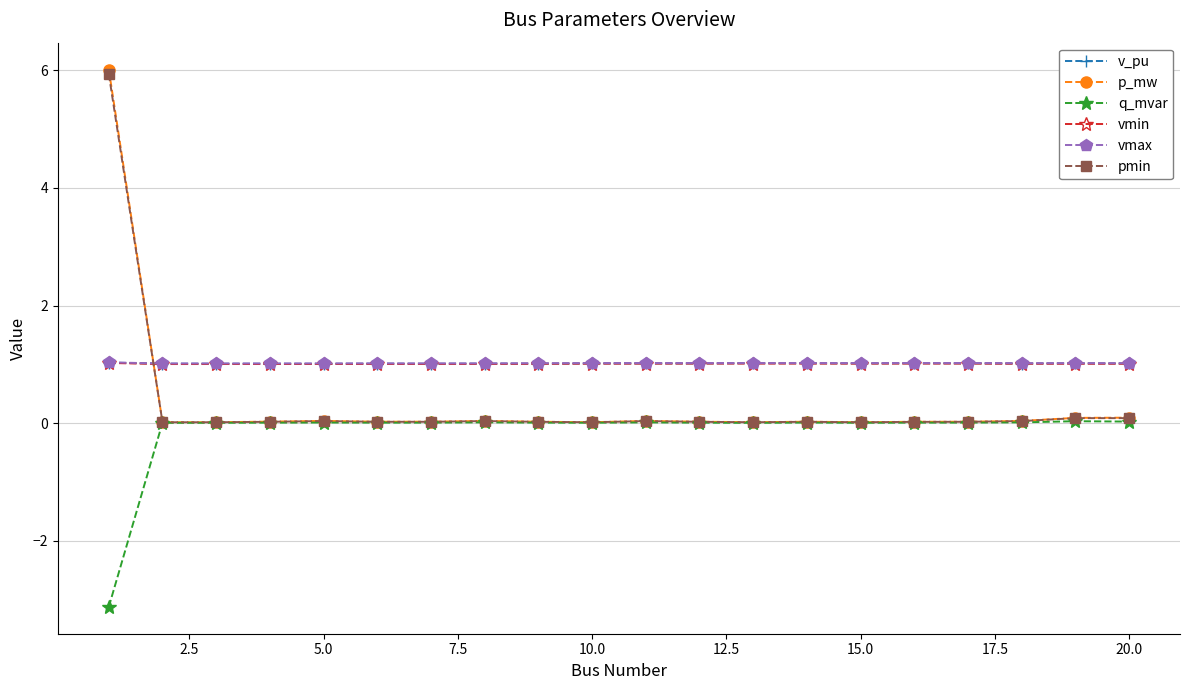

True or false: pmin has more than 2 interior local peaks.

True